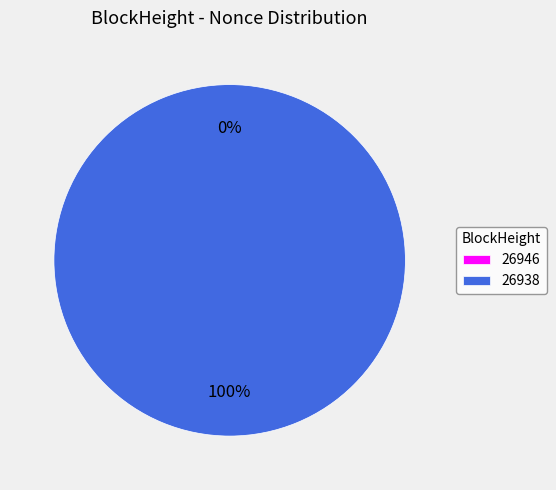

What is the smallest slice in the pie chart?

26946